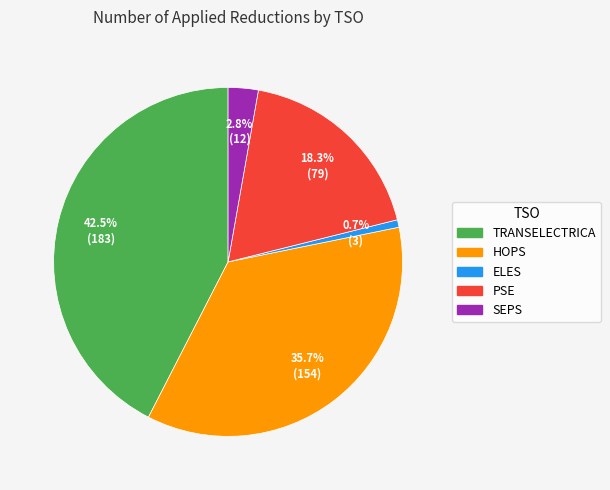

To the nearest percent, what is the combined percentage of TRANSELECTRICA and HOPS?

78%